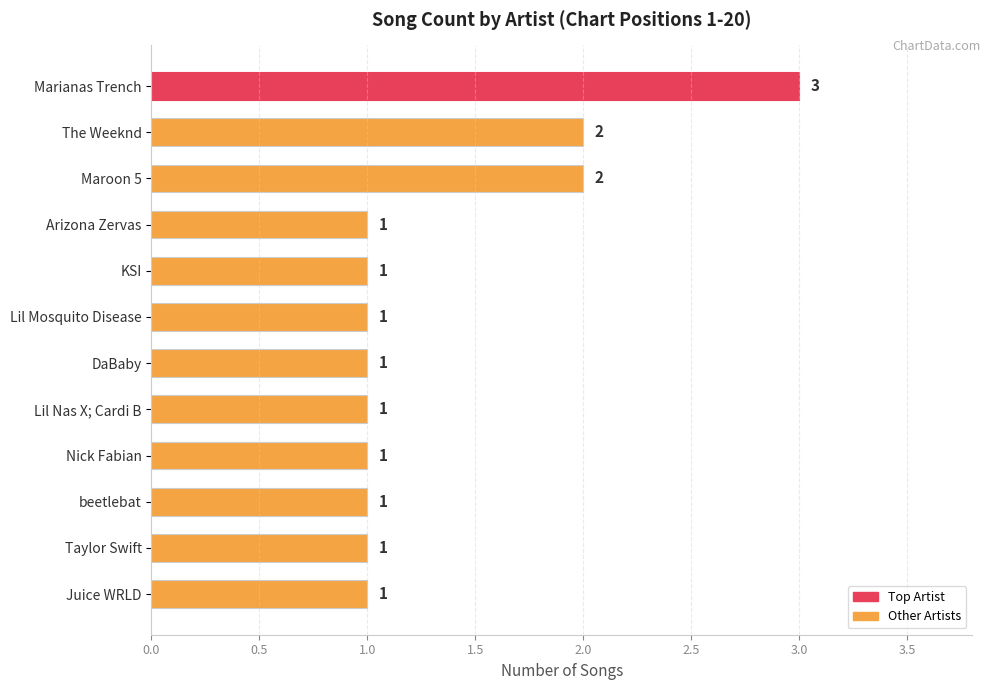

What is the minimum value shown in the chart?

1